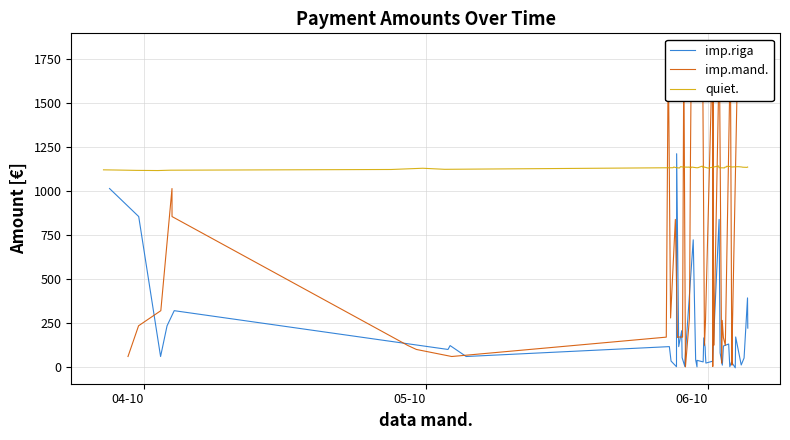

What is the maximum value for imp.riga?

1210.4